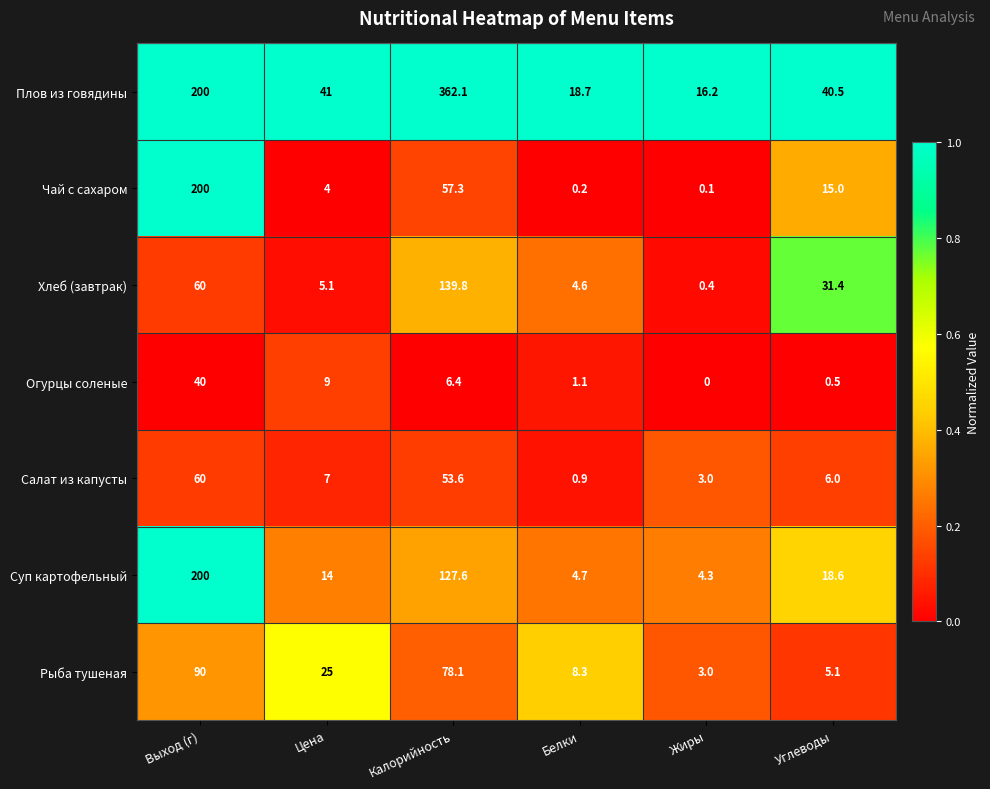

Which series changed the most between Цена and Жиры?

Плов из говядины